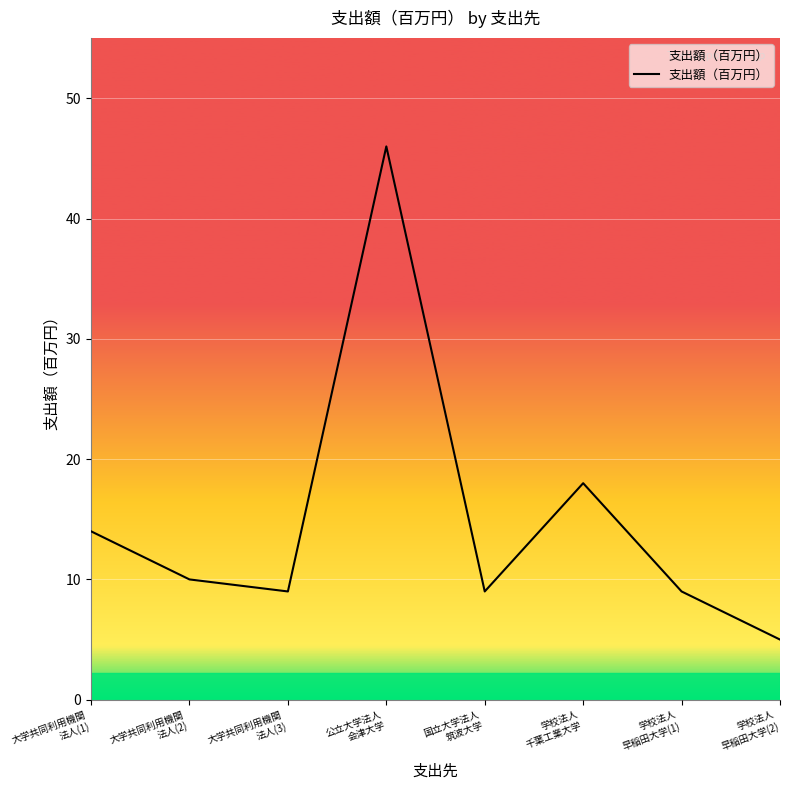

What is the change in value from 大学共同利用機関
法人(1) to 学校法人
千葉工業大学?

+4